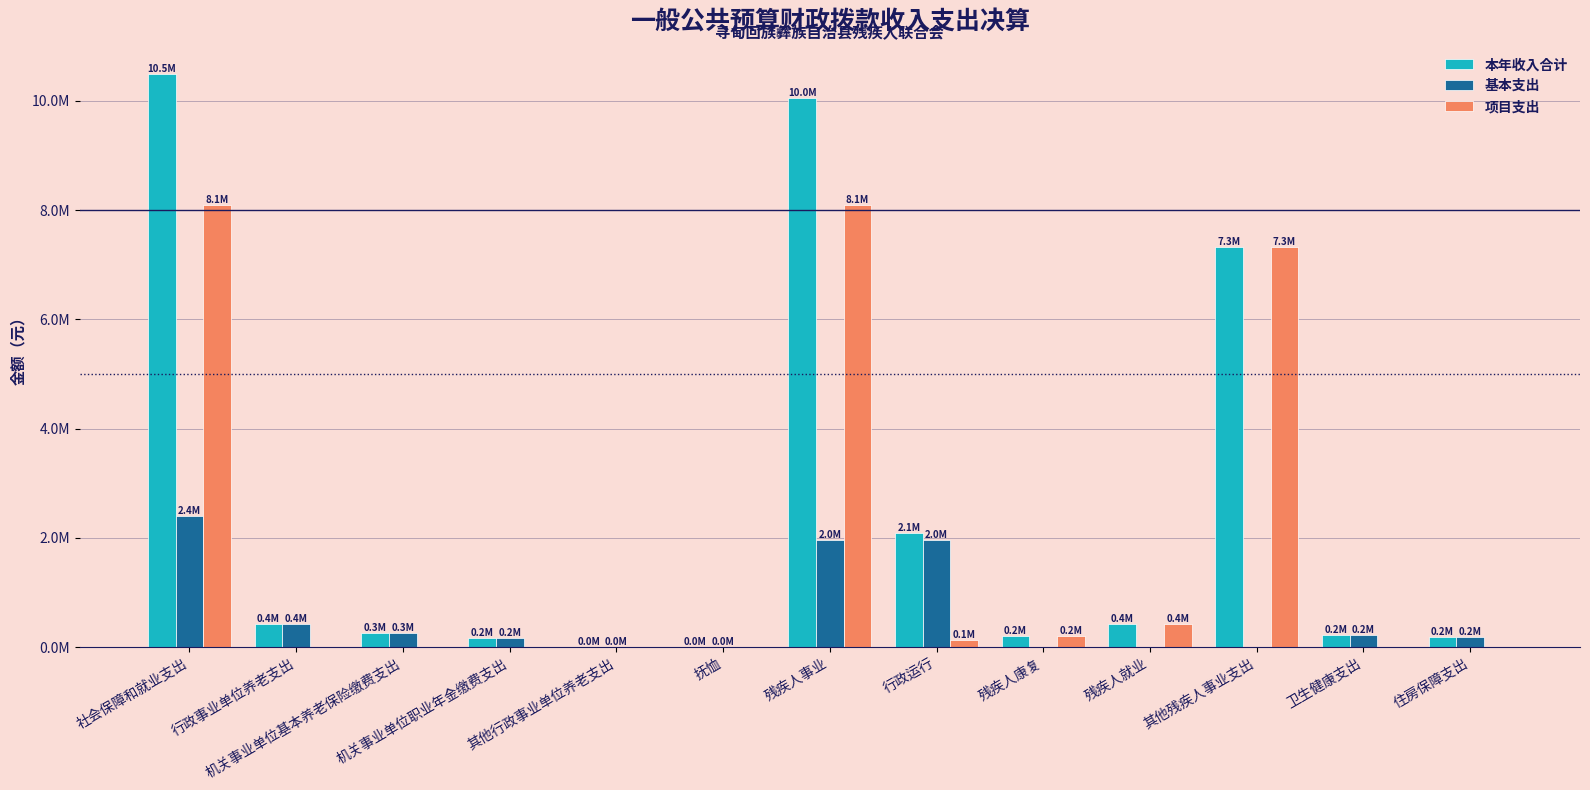

What is the difference between the 项目支出 values at 行政事业单位养老支出 and 残疾人事业?

8090717.5